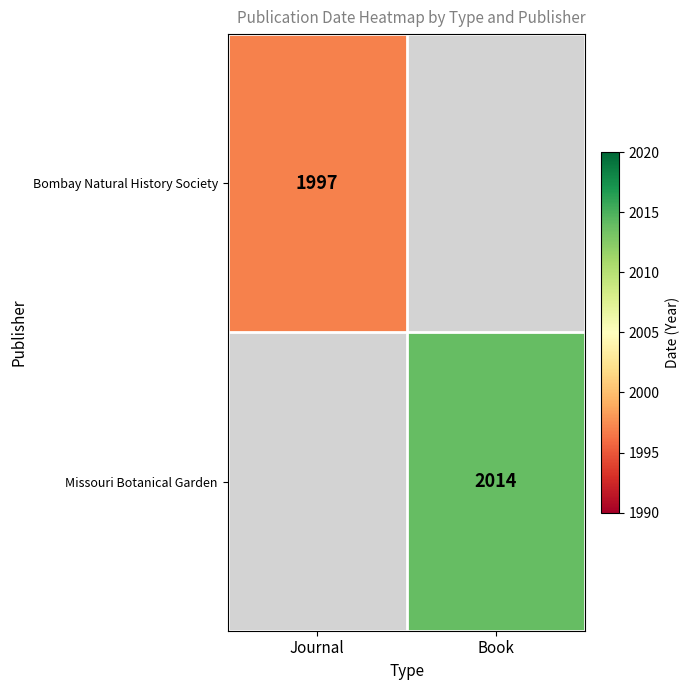

The value of Bombay Natural History Society at Journal is 1997. True or false?

True